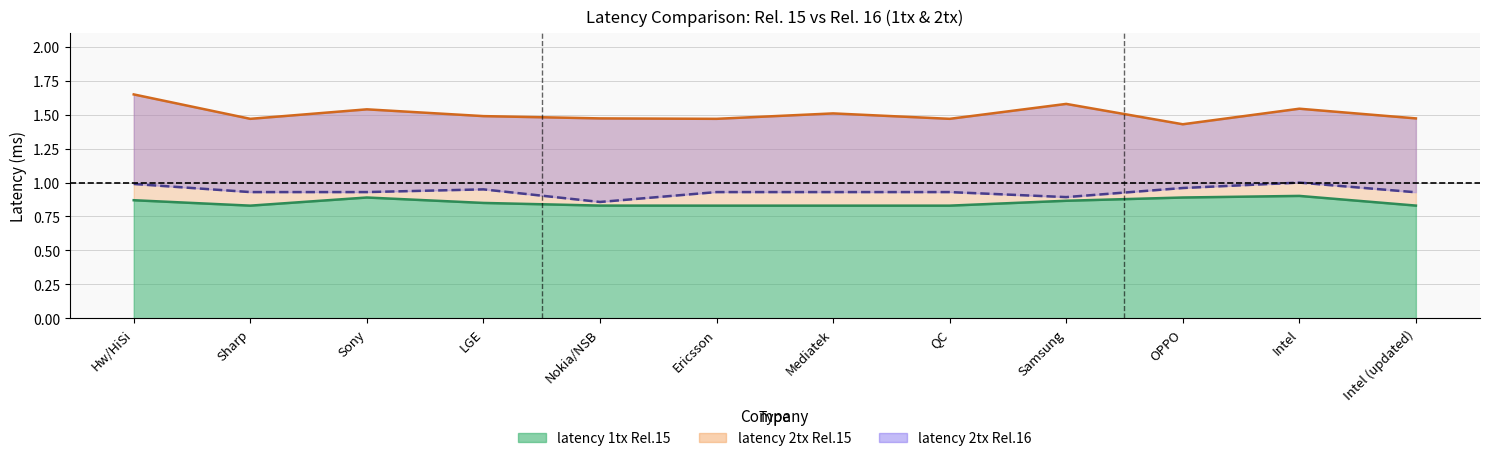

The value of latency 2tx Rel.16 at Nokia/NSB is 0.9. True or false?

True